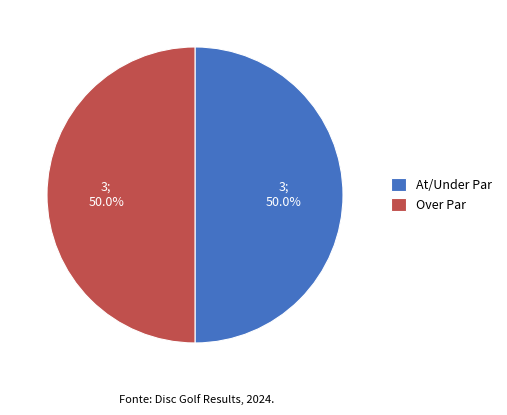

What portion of the pie excludes Over Par?

50.0%